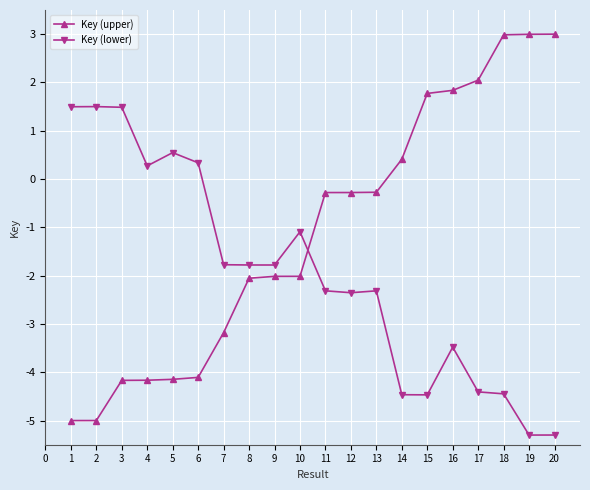

Where does the Key (upper) series first go above 0?

14